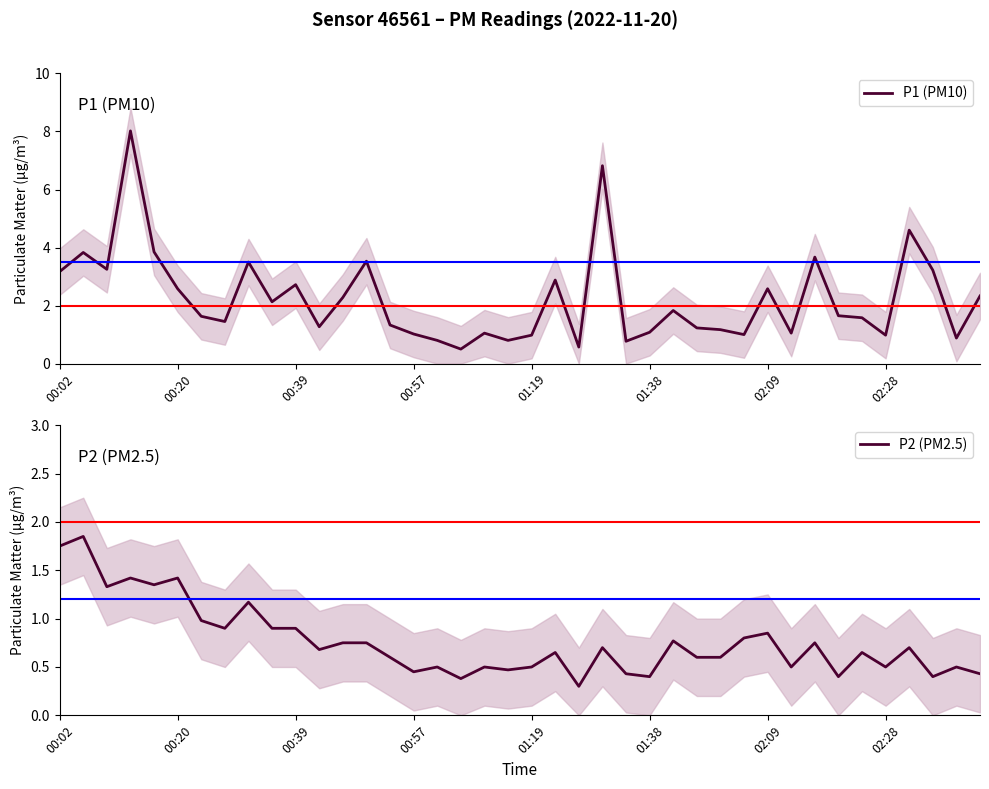

What is the lowest value of the P2 (PM2.5) series?

0.3